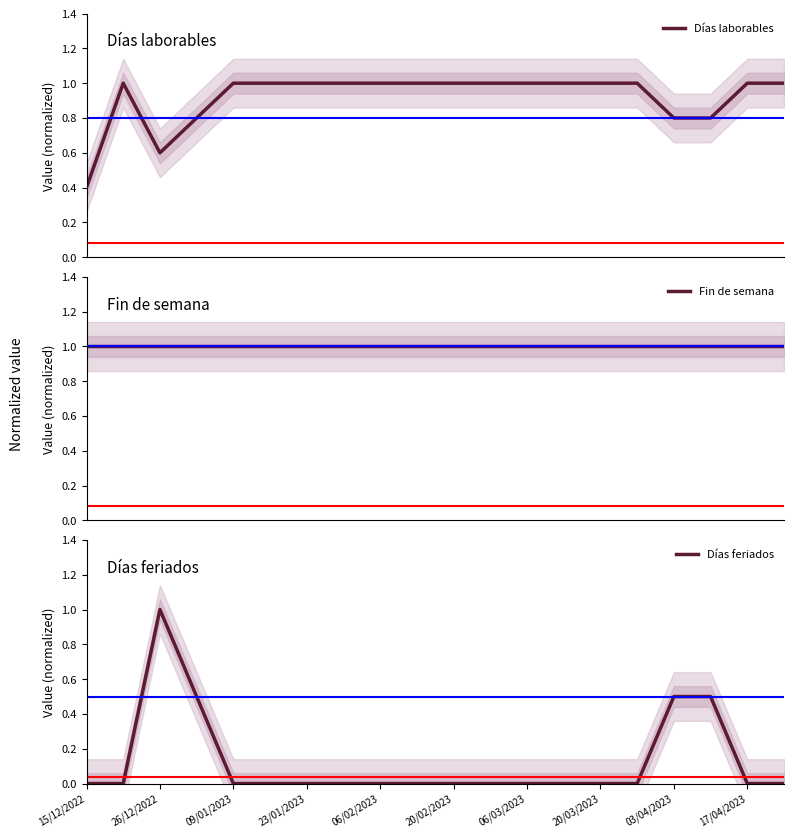

True or false: Días laborables and Días feriados intersect in this chart.

True